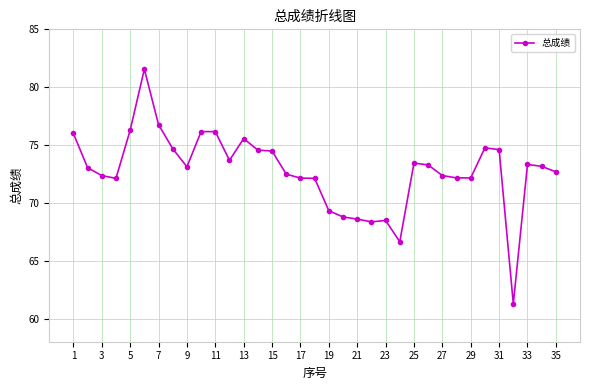

True or false: the data has more than 1 interior local peaks.

True